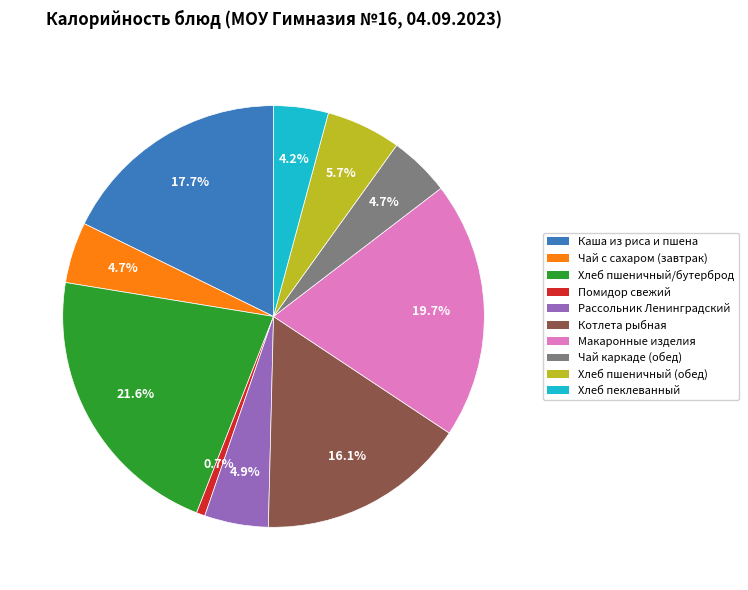

Does Чай с сахаром (завтрак) represent more than half of the total?

No